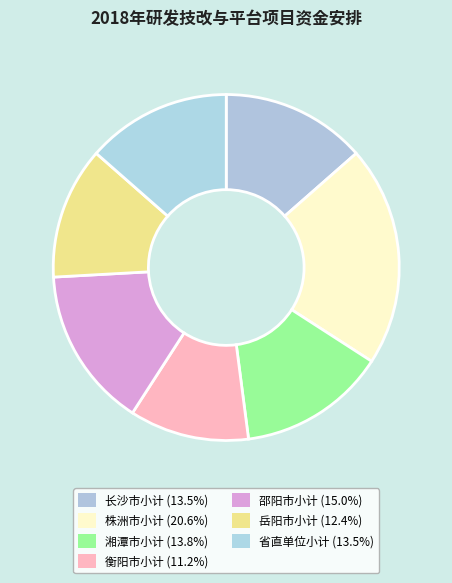

To the nearest percent, what is the difference between the largest and smallest slice percentages?

9%